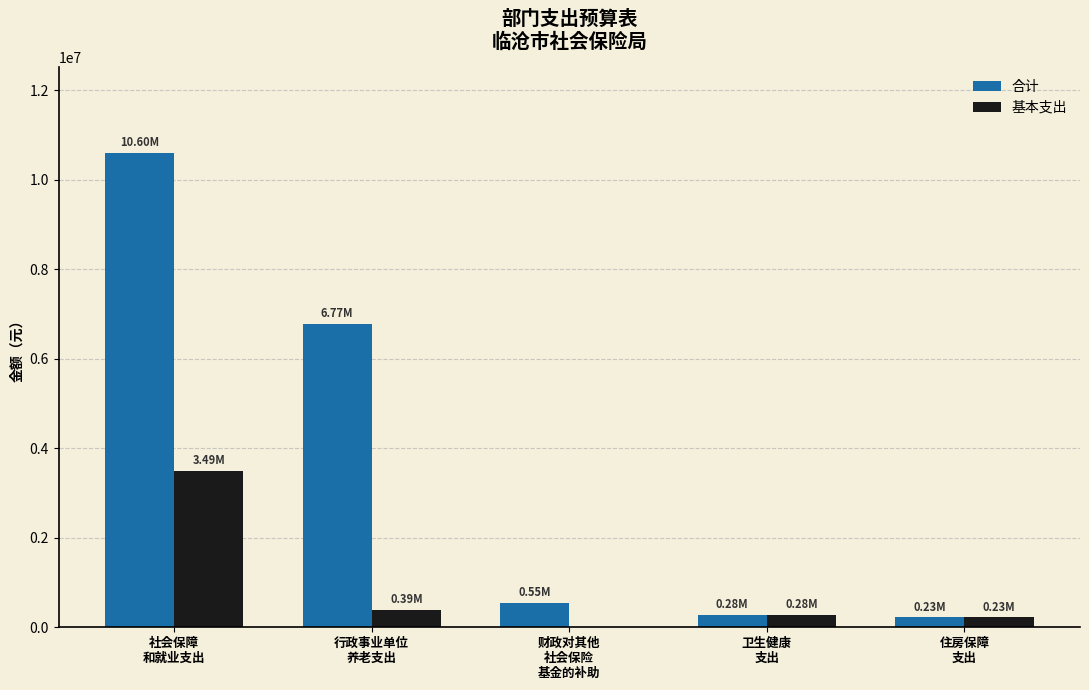

What is the sum of all 基本支出 values?

4393343.9